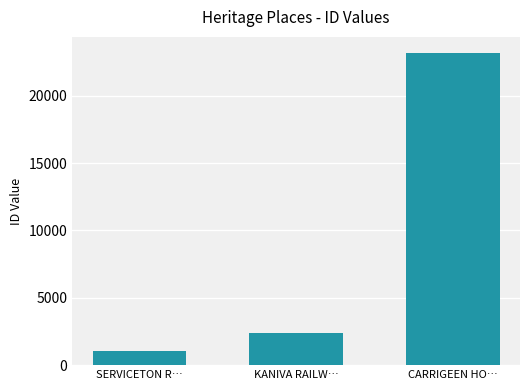

Rank the categories by value from highest to lowest.

CARRIGEEN HO…, KANIVA RAILW…, SERVICETON R…